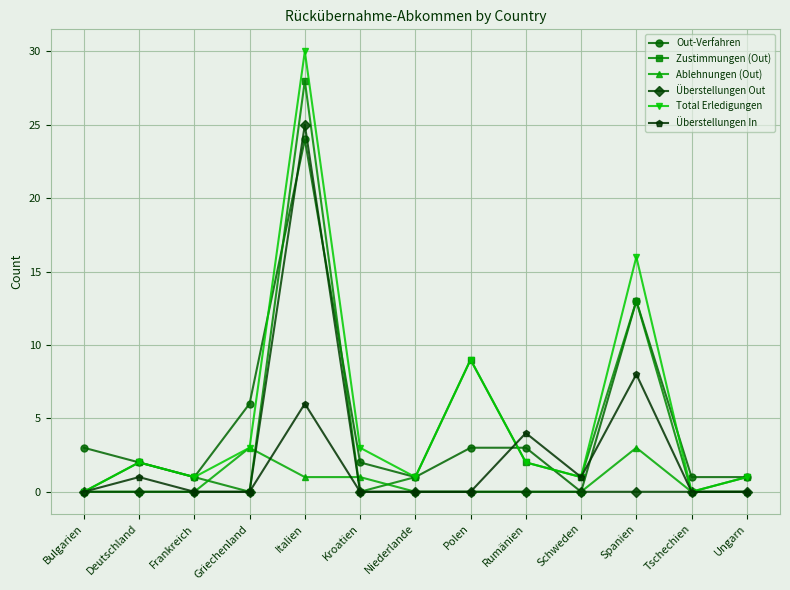

How many times do Out-Verfahren and Überstellungen In cross each other?

2